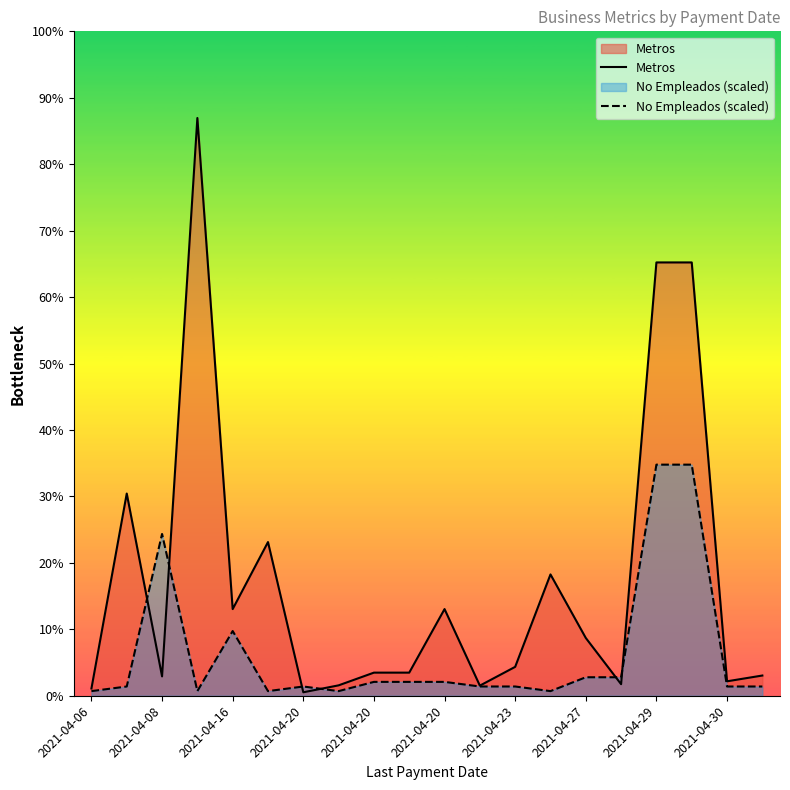

What are all the series names shown in the legend?

Metros, No Empleados (scaled)